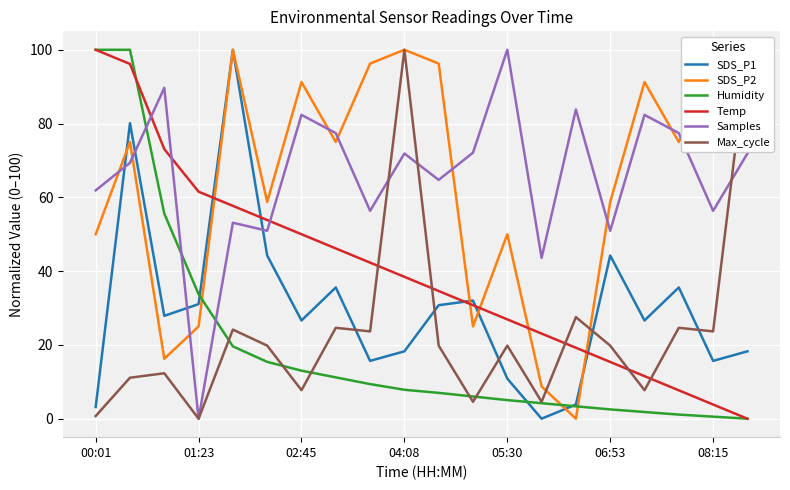

Between 16 and 00:01, which is larger?

16